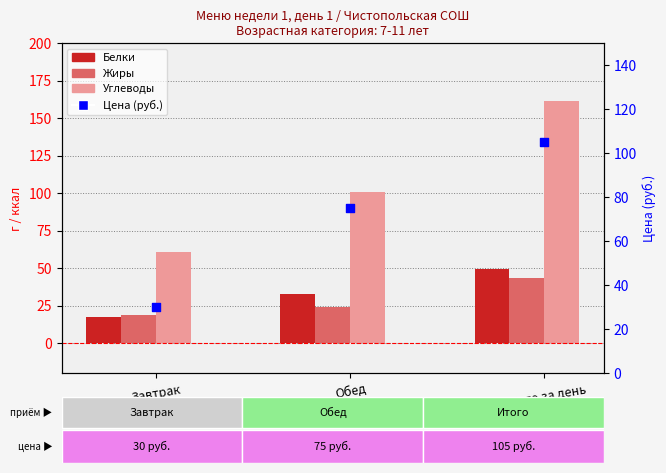

Which series has the largest Y range (max minus min)?

Углеводы